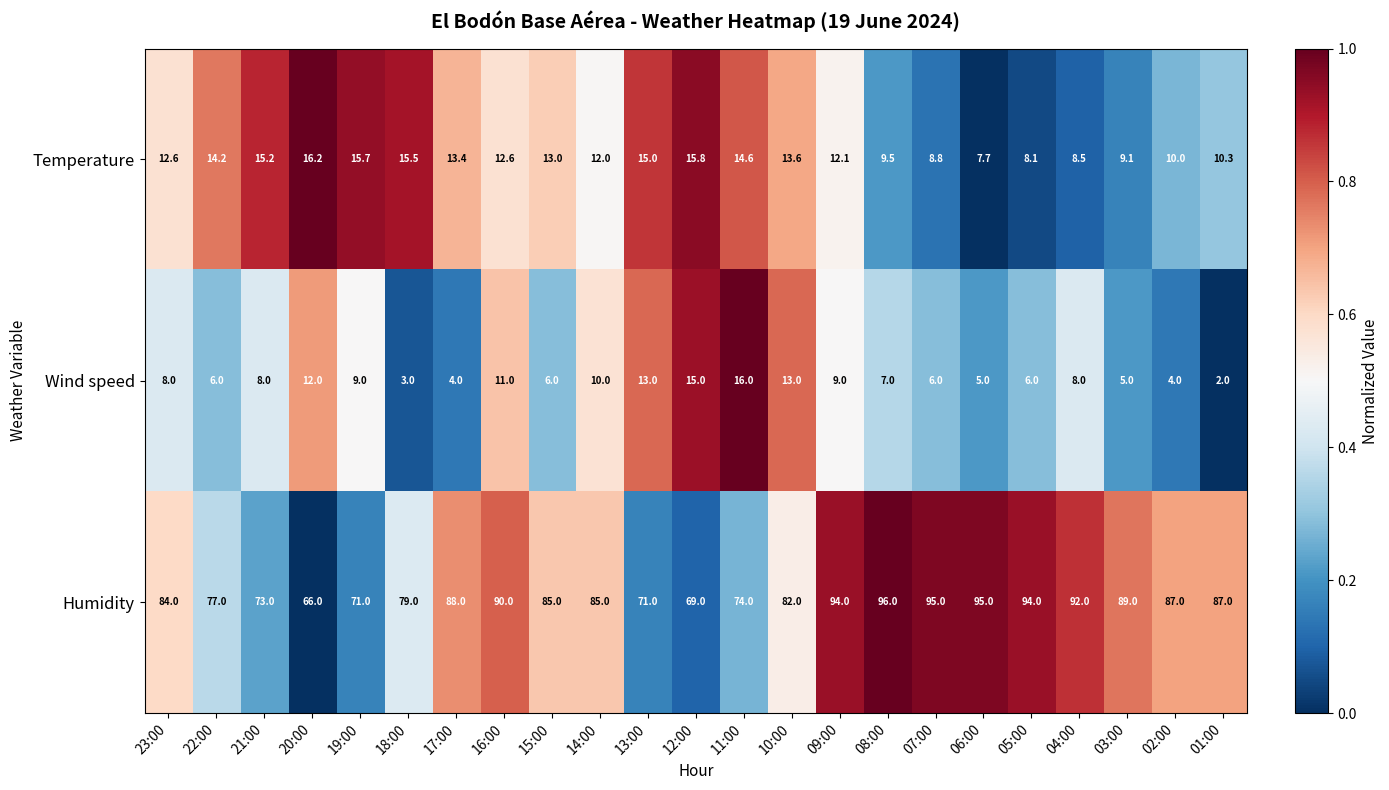

The value of Wind speed at 19:00 is 9.0. True or false?

True